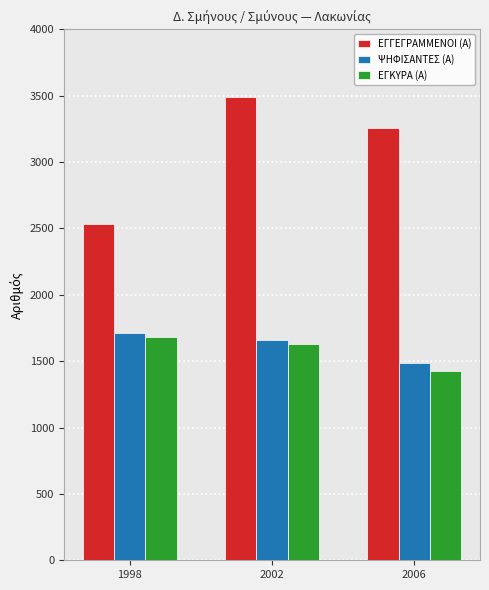

How many values in the ΕΓΓΕΓΡΑΜΜΕΝΟΙ (Α) series are below 3254?

1